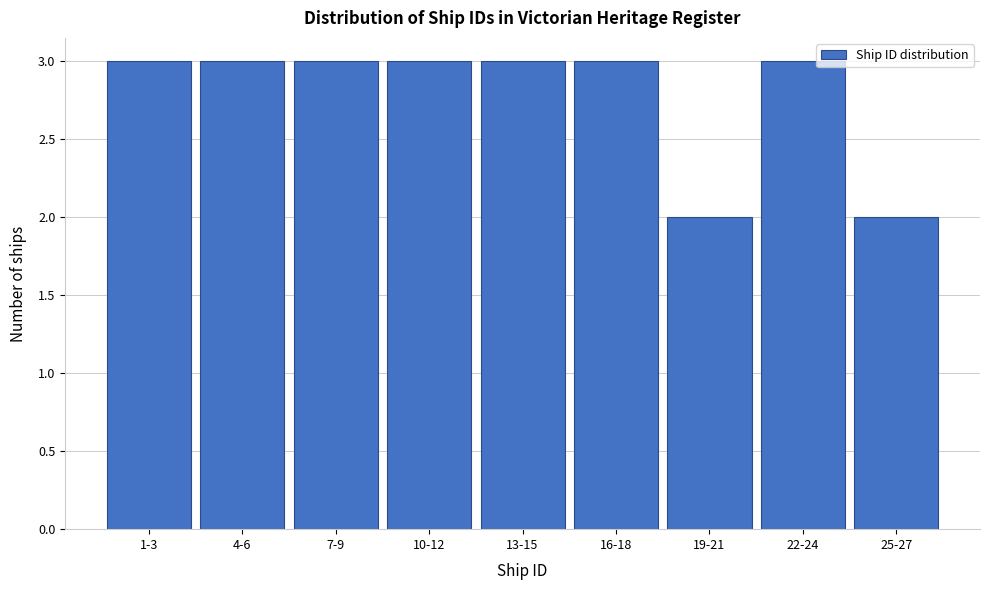

Reading left to right, list all the values displayed in this chart.

1-3=3	4-6=3	7-9=3	10-12=3	13-15=3	16-18=3	19-21=2	22-24=3	25-27=2